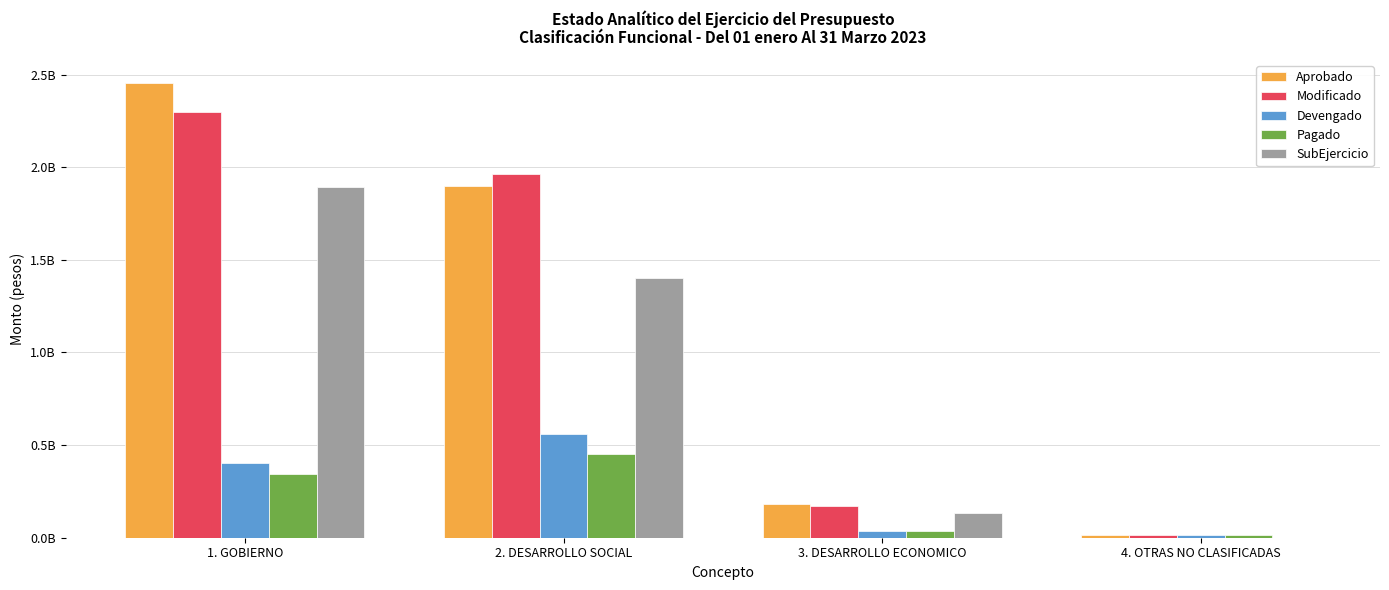

What is the label of the 2nd bar from the left?

2. DESARROLLO SOCIAL